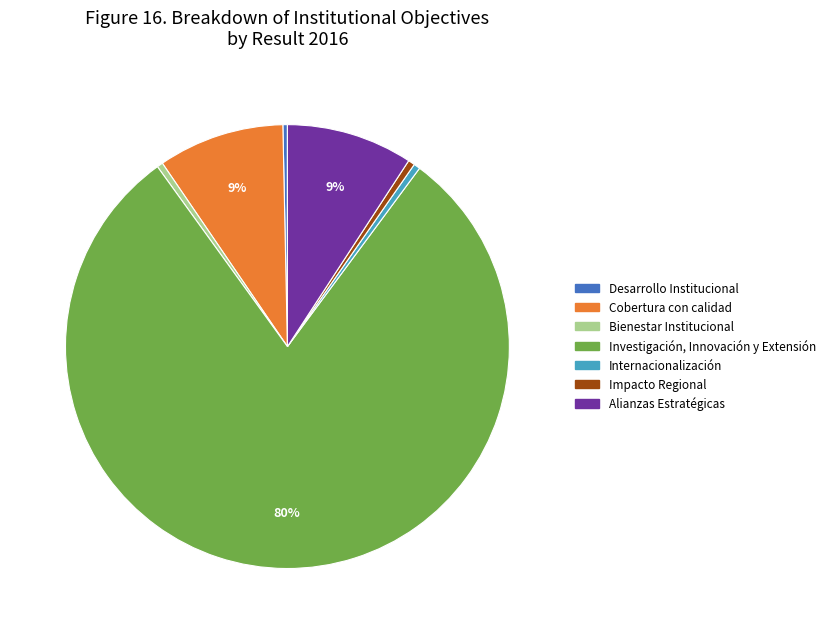

True or false: Alianzas Estratégicas accounts for 4% of the total.

False